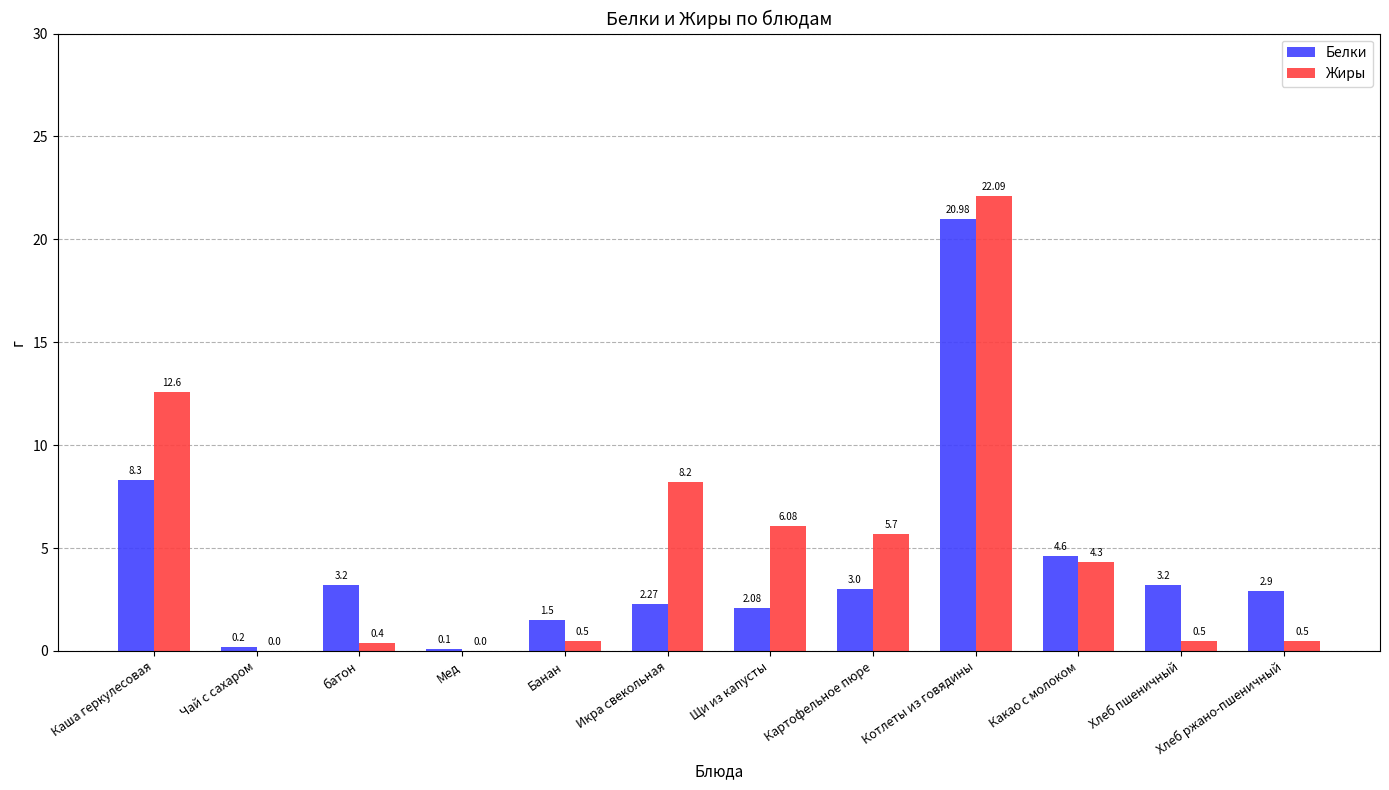

At which label is Белки closest to 10?

Каша геркулесовая